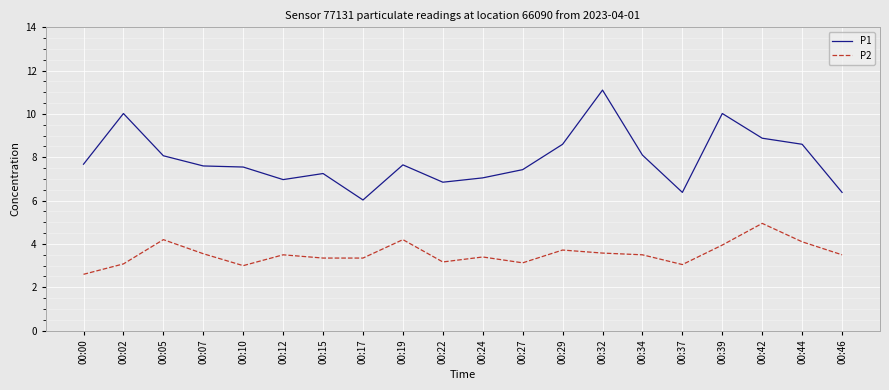

At which category is the sum across all series the highest?

00:32